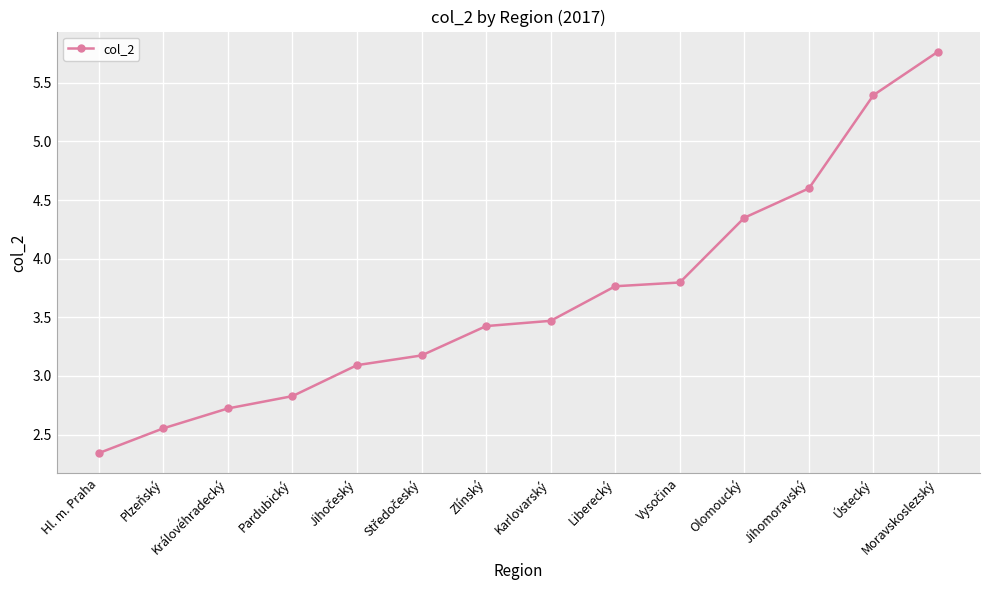

What position from the right is Plzeňský?

13